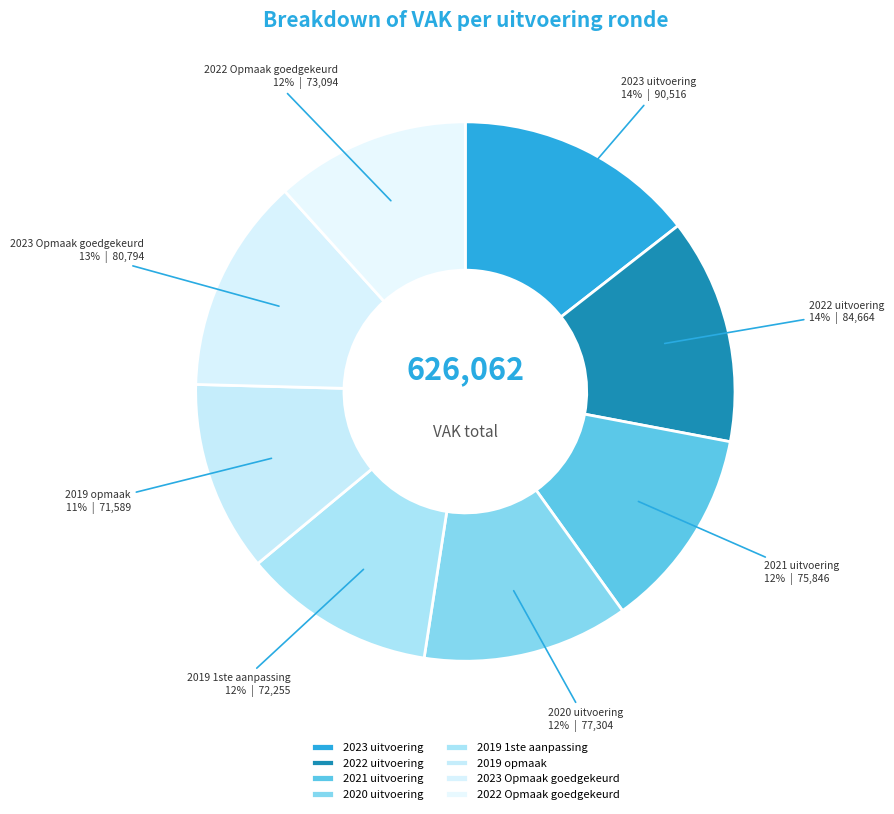

Count the number of slices in the pie.

8